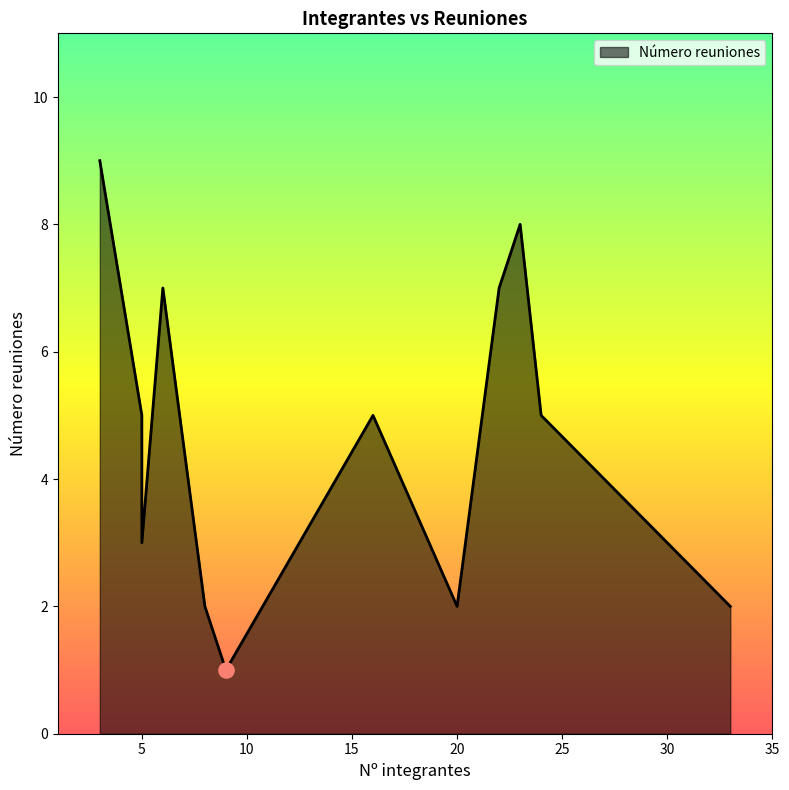

Between 5 and 6, which is larger?

6